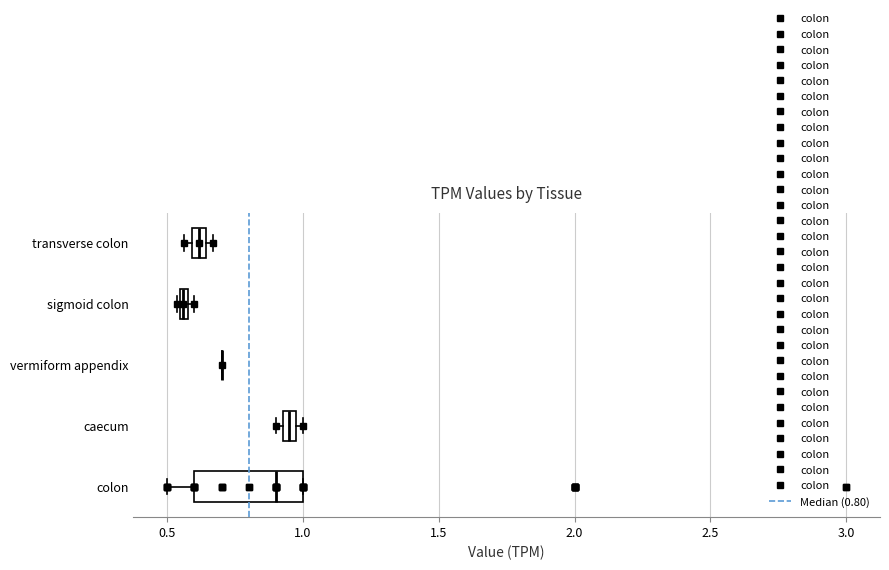

Comparing the boxes themselves (not the whiskers), which one is the widest?

colon